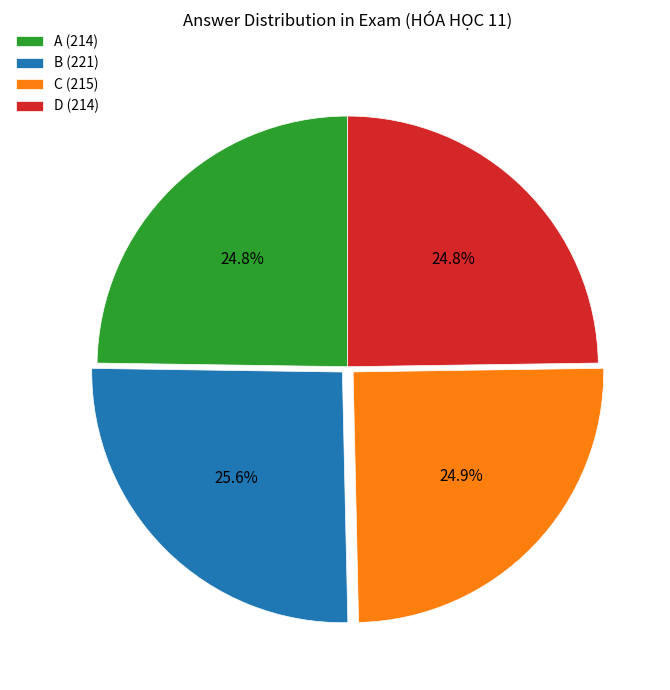

Is there any slice that represents more than half of the pie?

No